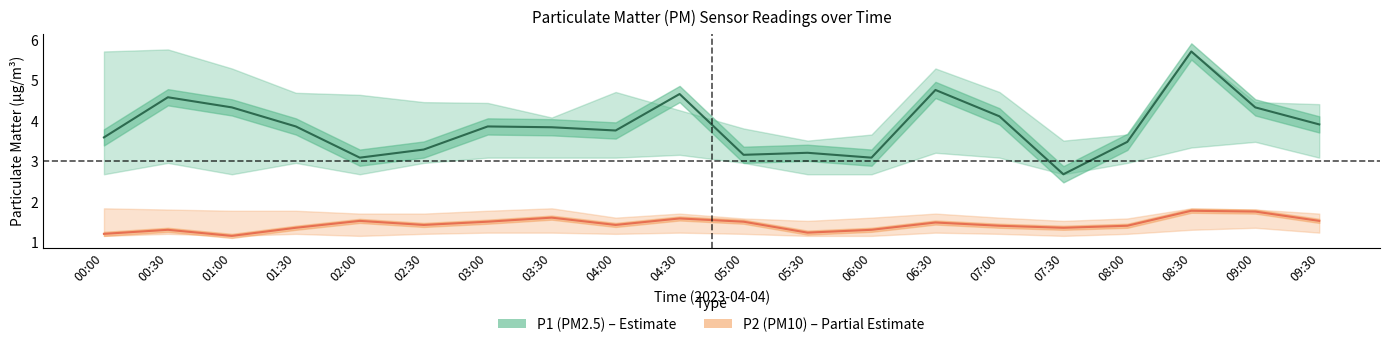

What is the sum of the P2 values at 01:00 and 07:00?

2.5